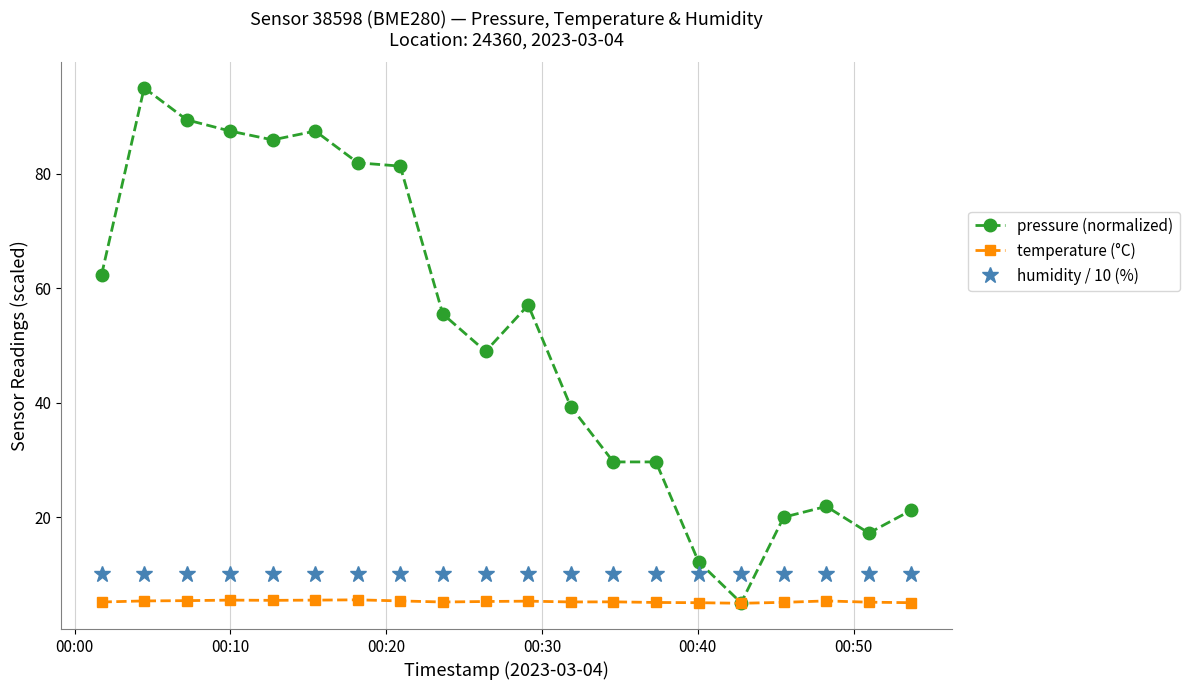

What is the difference between the maximum and second lowest values in the temperature (°C) series?

0.5